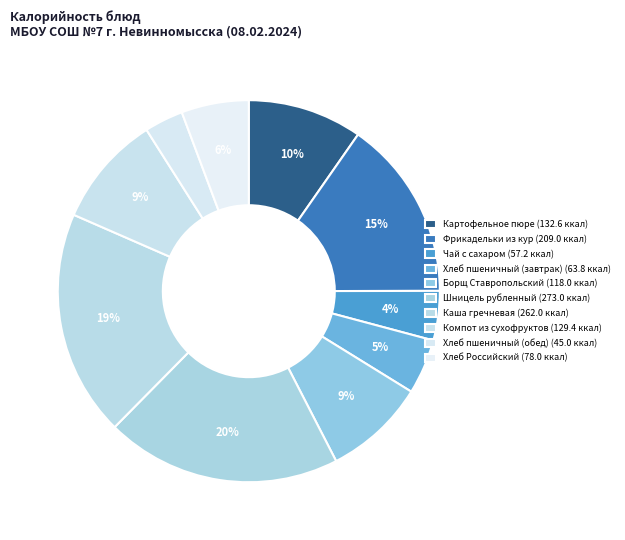

Between Компот из сухофруктов and Хлеб пшеничный (завтрак), which is larger?

Компот из сухофруктов